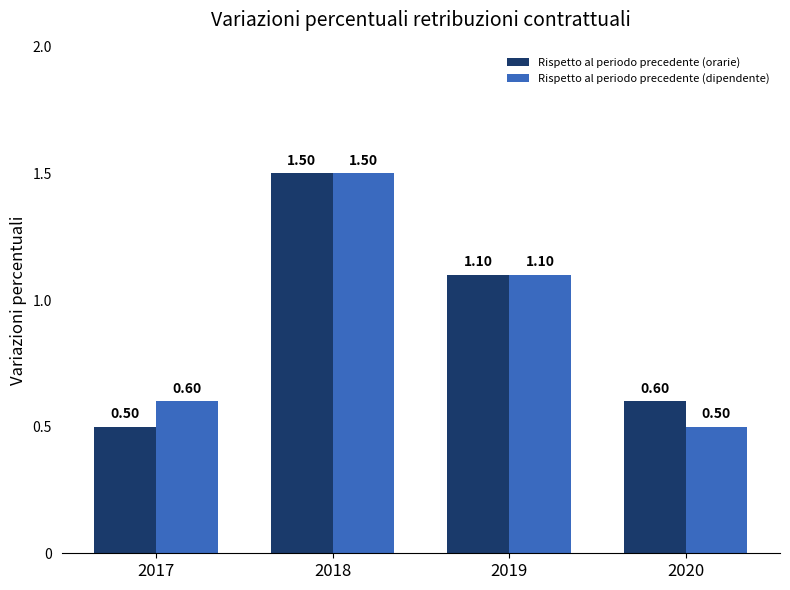

Count the Rispetto al periodo precedente (dipendente) values in the range 0 to 1.

2